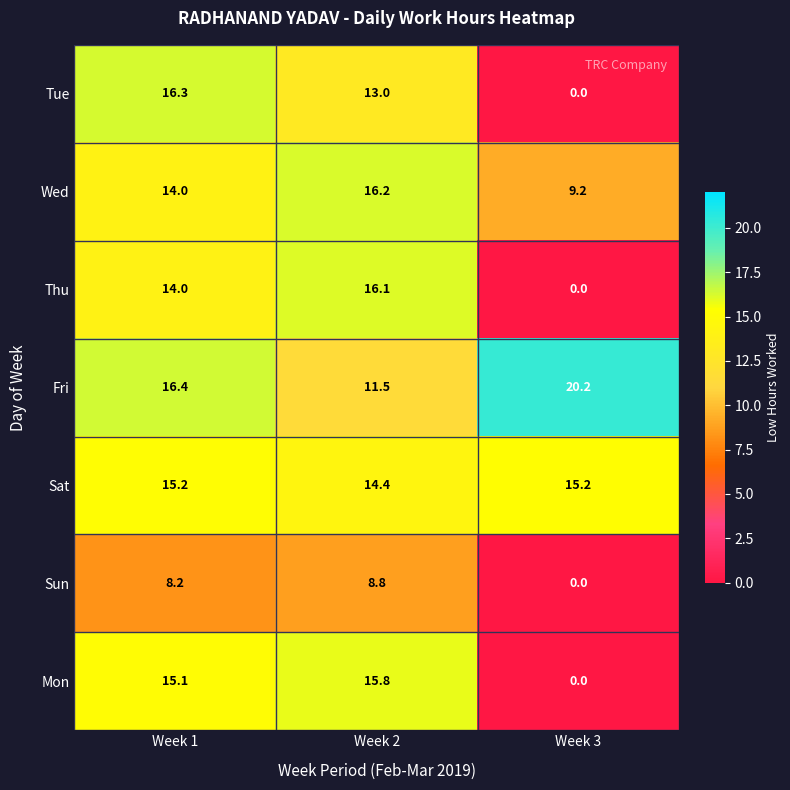

True or false: Sat has a value of 4.7 at Week 3.

False